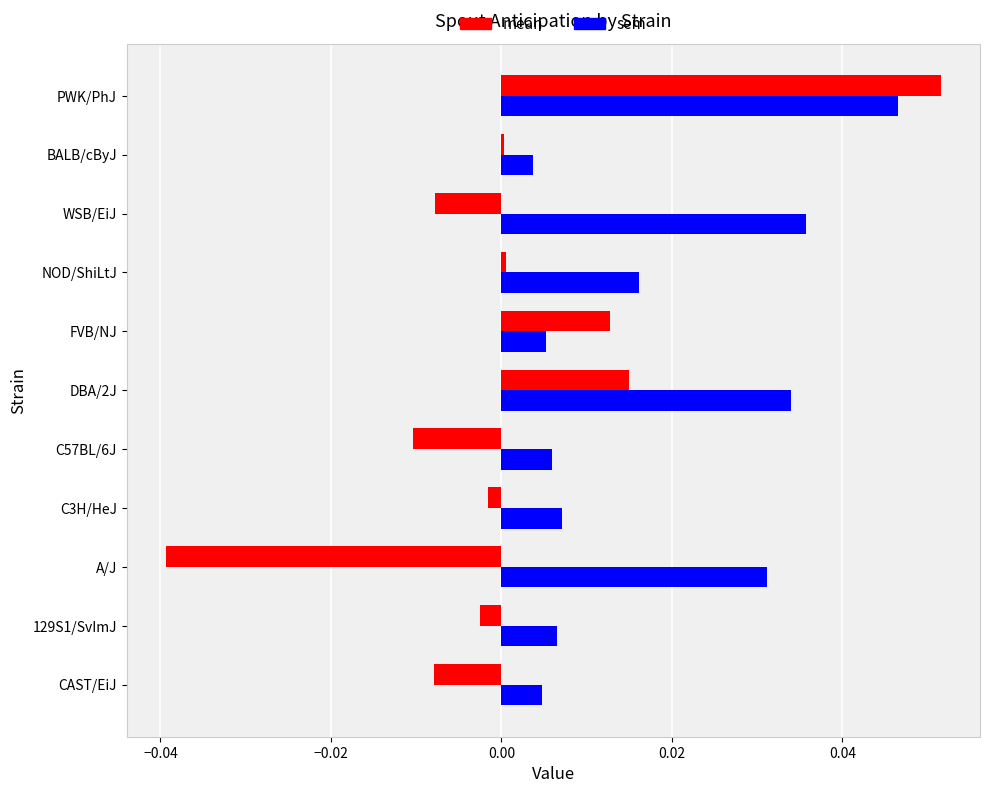

At which category is the sum across all series the highest?

PWK/PhJ